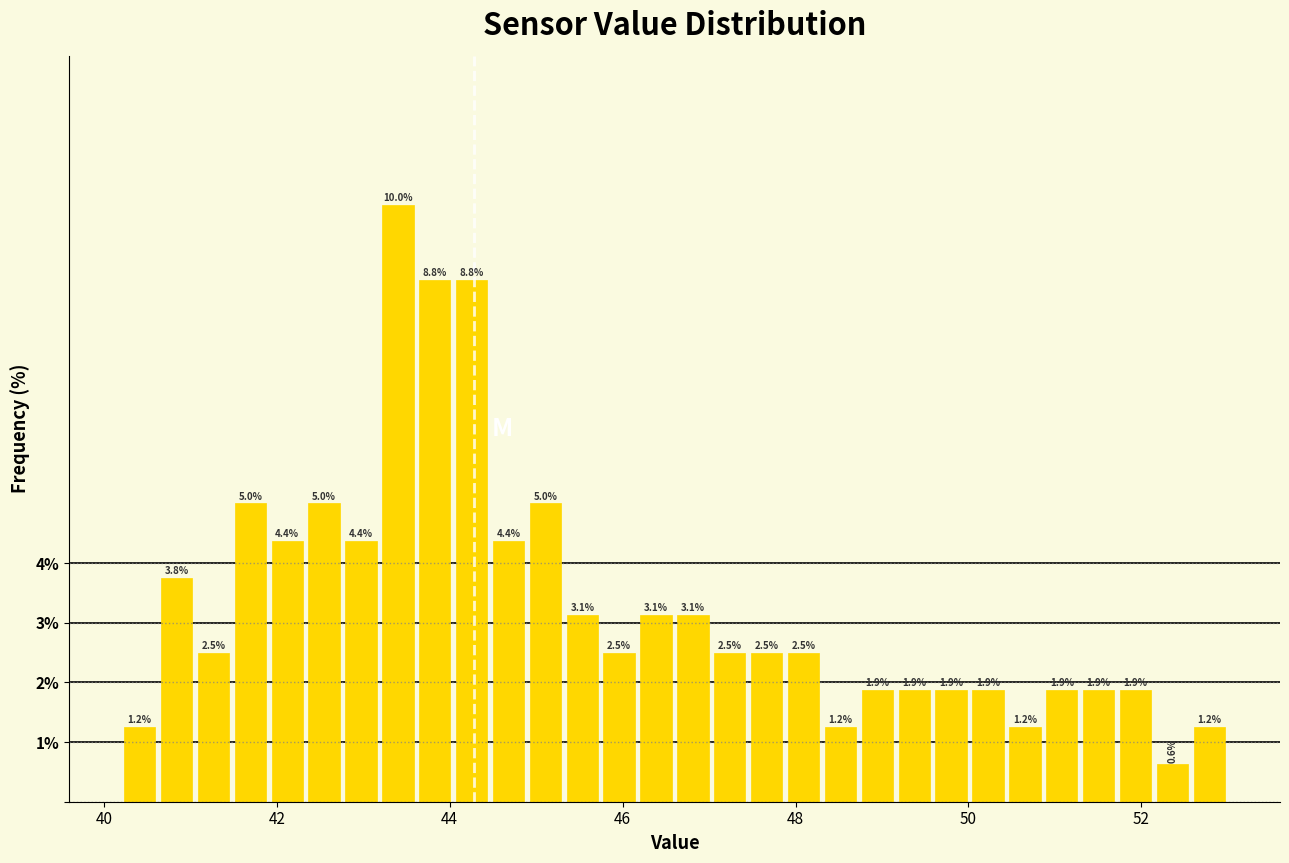

Around what value on the x-axis is the tallest bar? Give the approximate position of its centre, as read against the axis.

43.4